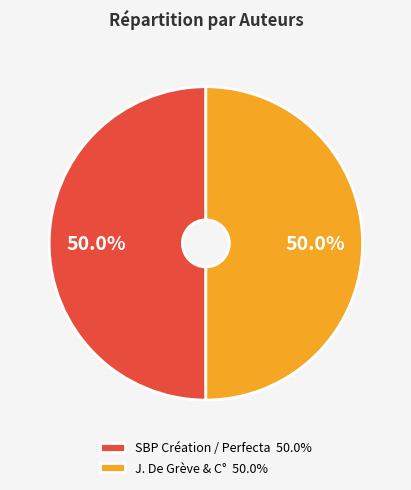

What is the ratio of the value at J. De Grève & C° 50.0% to the value at SBP Création / Perfecta 50.0%?

1.0